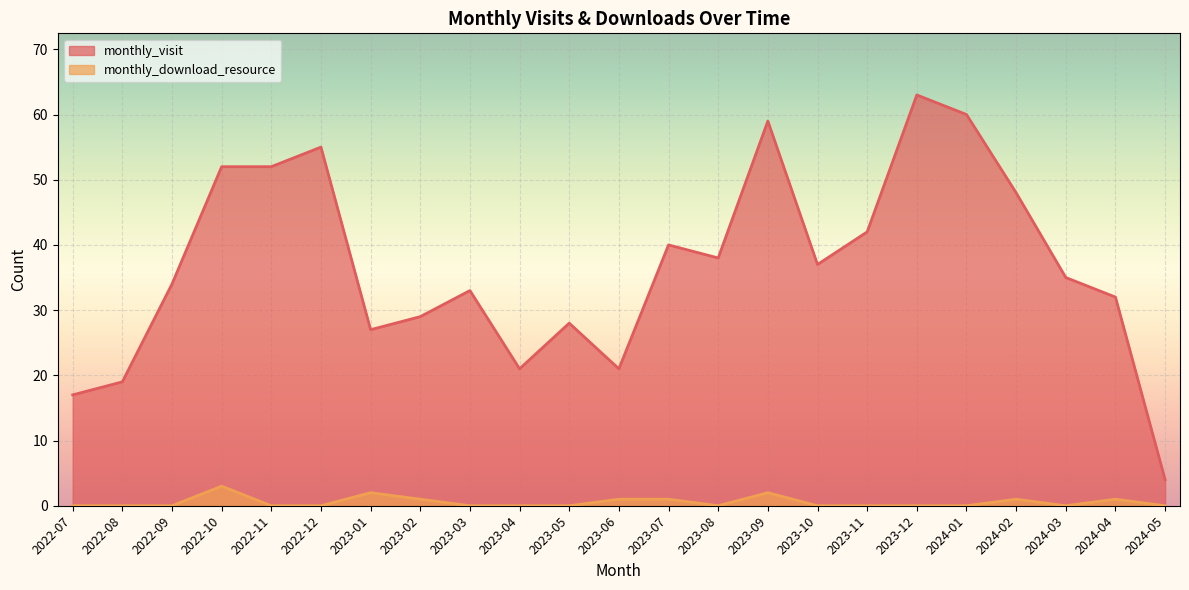

How many monthly_download_resource values are between 0 and 1?

20